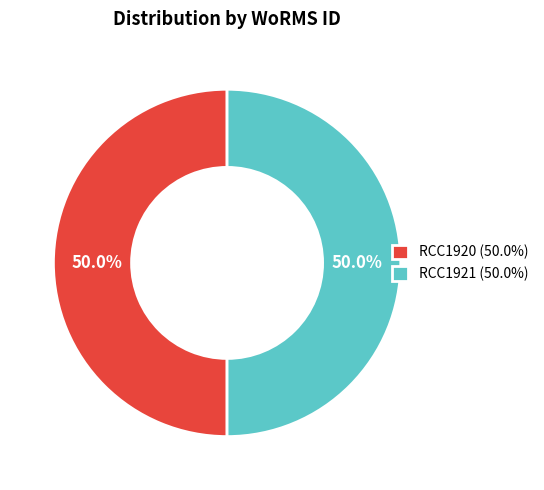

How many slices are in this pie chart?

2